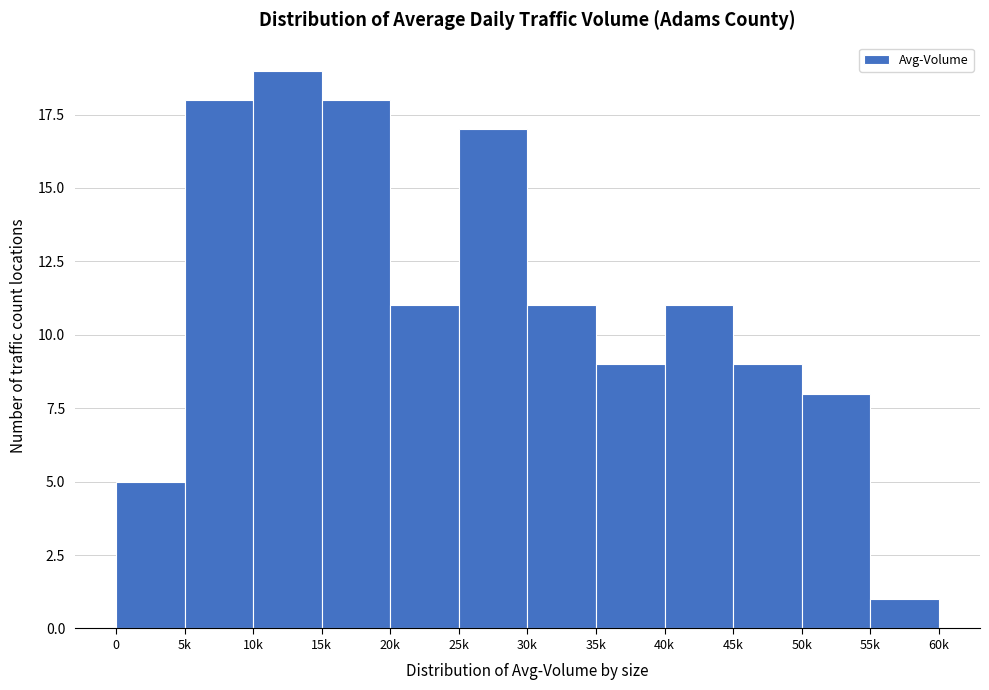

Reading right to left, transcribe all the data shown in this chart.

55k=1	50k=8	45k=9	40k=11	35k=9	30k=11	25k=17	20k=11	15k=18	10k=19	5k=18	0=5